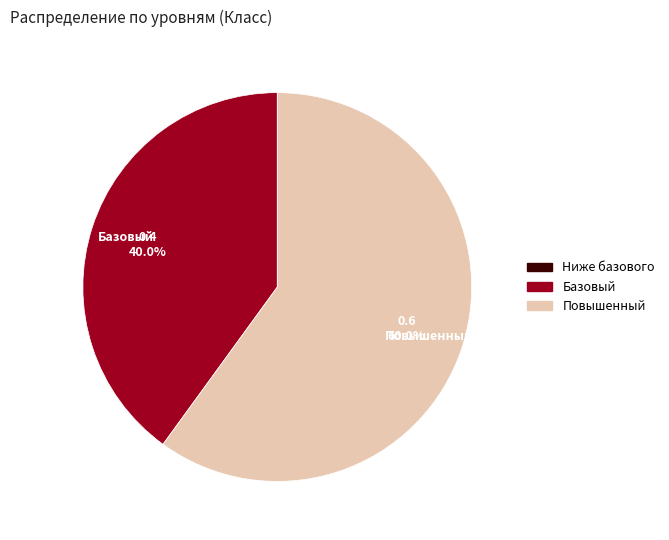

How many slices are in this pie chart?

2